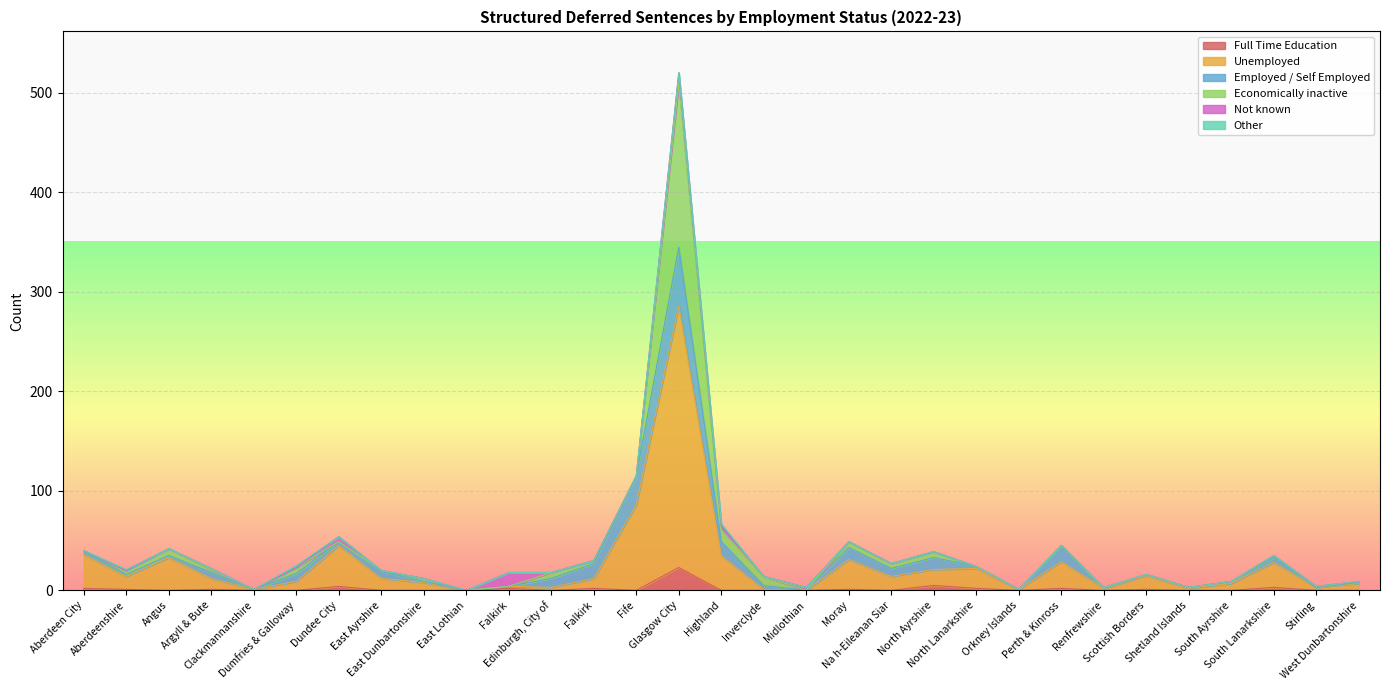

Is the value of Unemployed at North Ayrshire greater than the value of Employed / Self Employed at Highland?

Yes